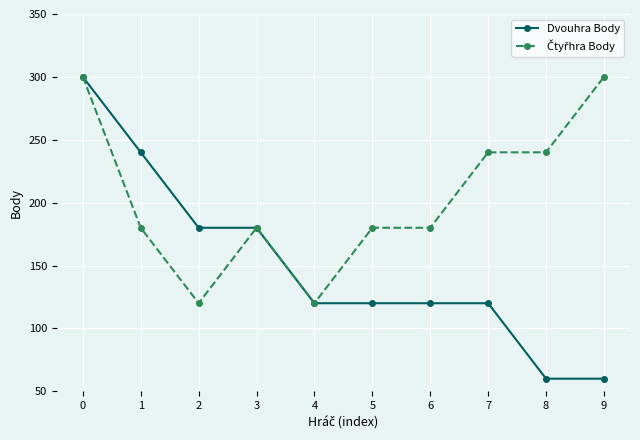

What is the lowest value of the Dvouhra Body series?

60